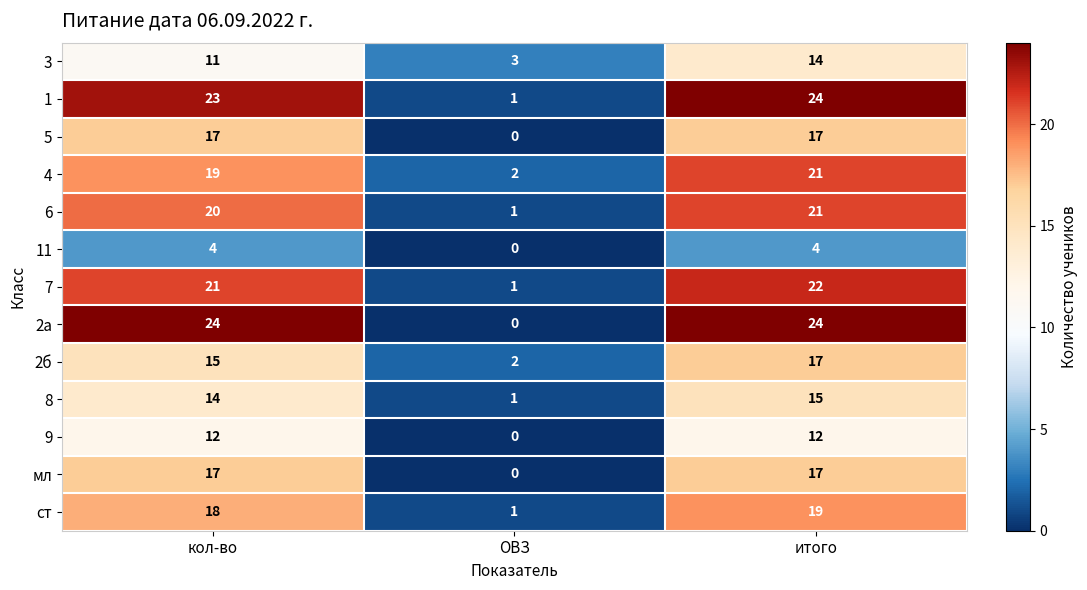

The 8 series shows 21 at кол-во. True or false?

False